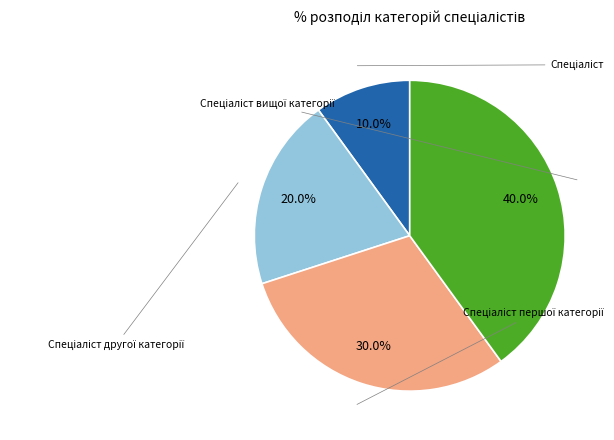

Is there a majority slice in this chart?

No